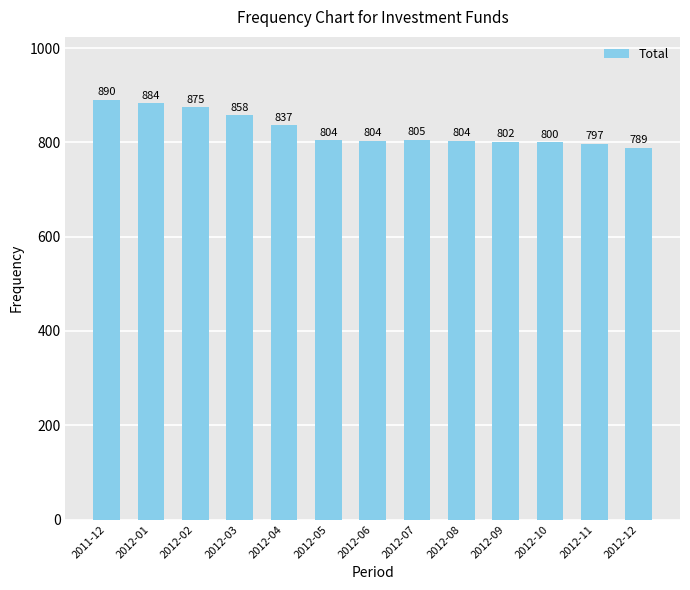

How many series are shown in this chart?

1